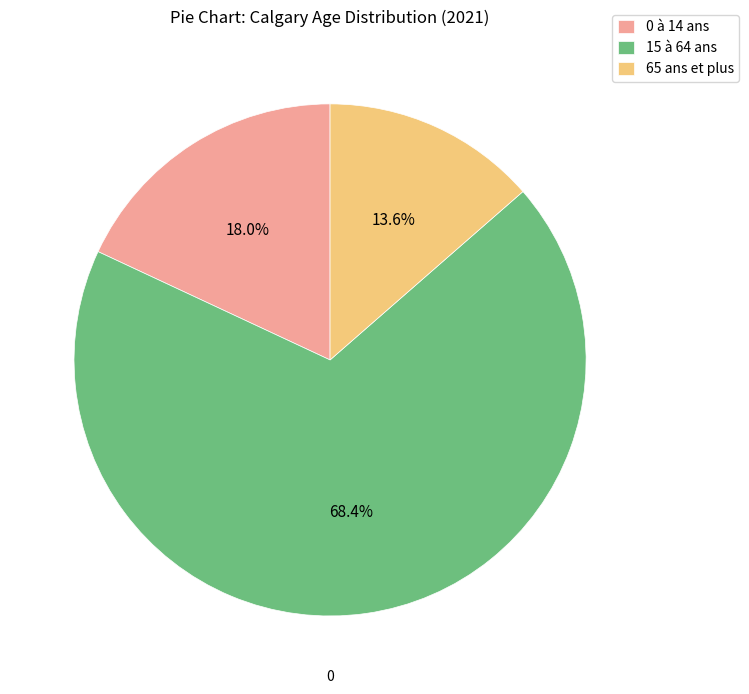

Between 65 ans et plus and 0 à 14 ans, which is larger?

0 à 14 ans